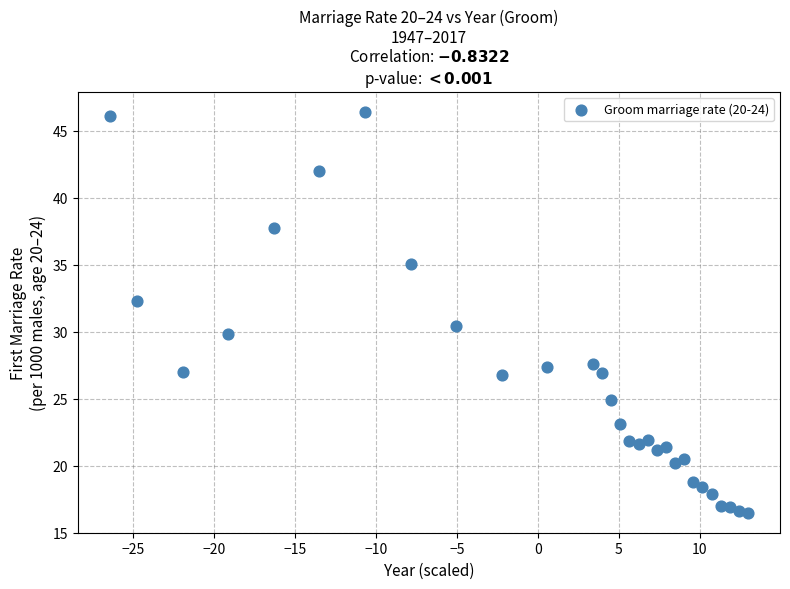

What is the range of X values (max minus min)?

39.4